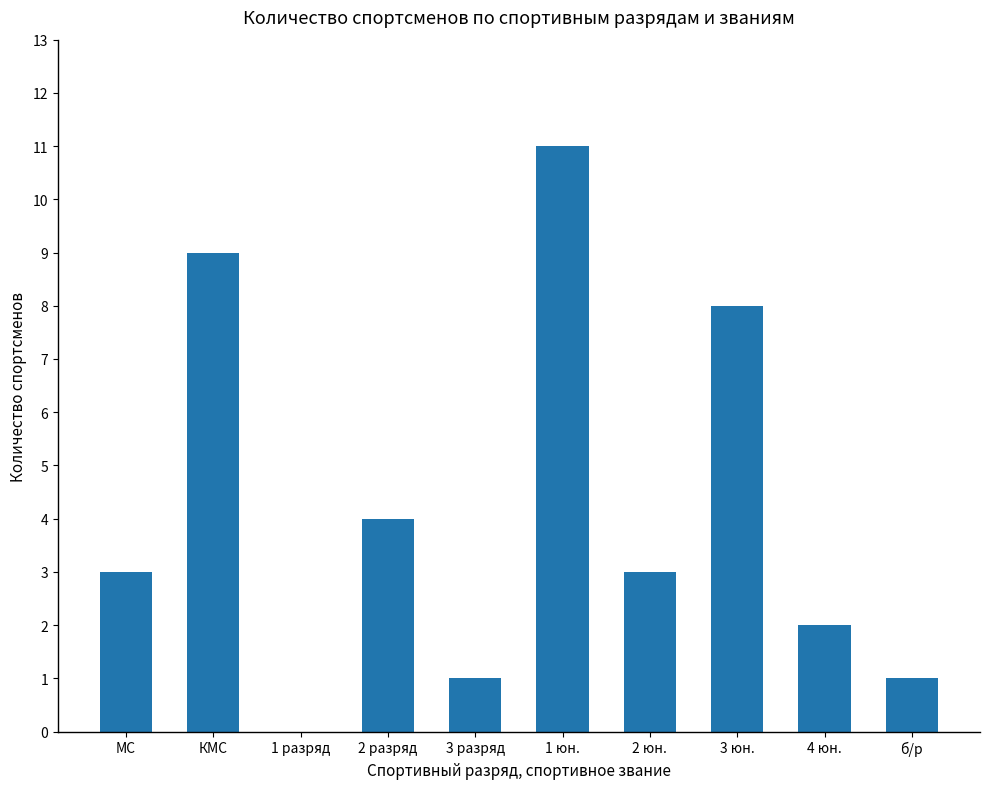

Is it true that the value at 3 разряд is 0?

False